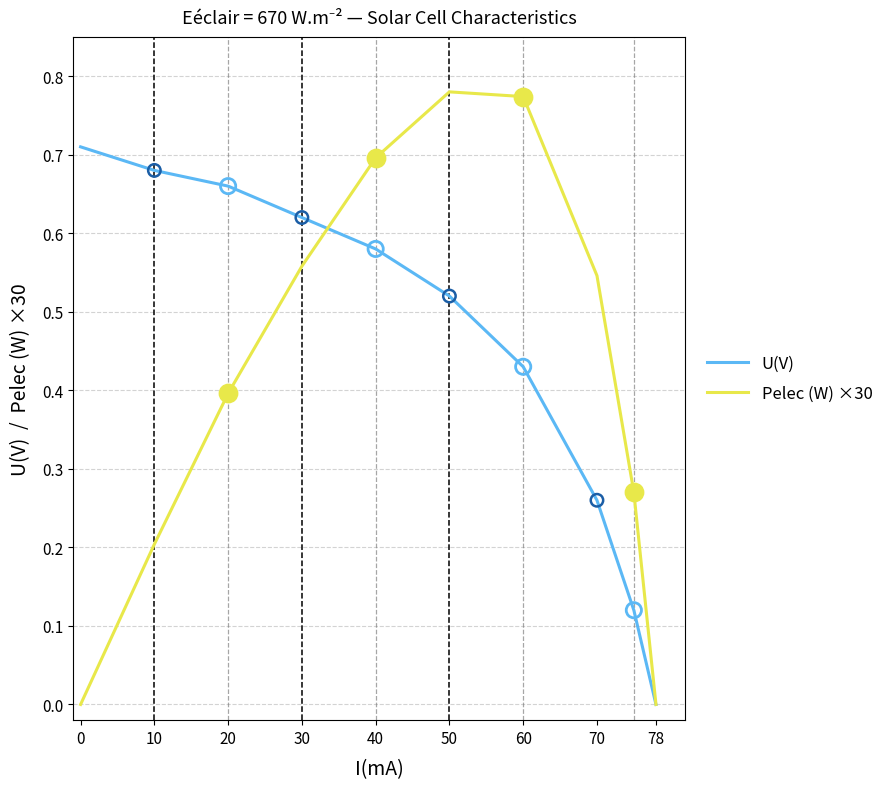

Which series has the largest range (max minus min)?

Pelec (W) ×30